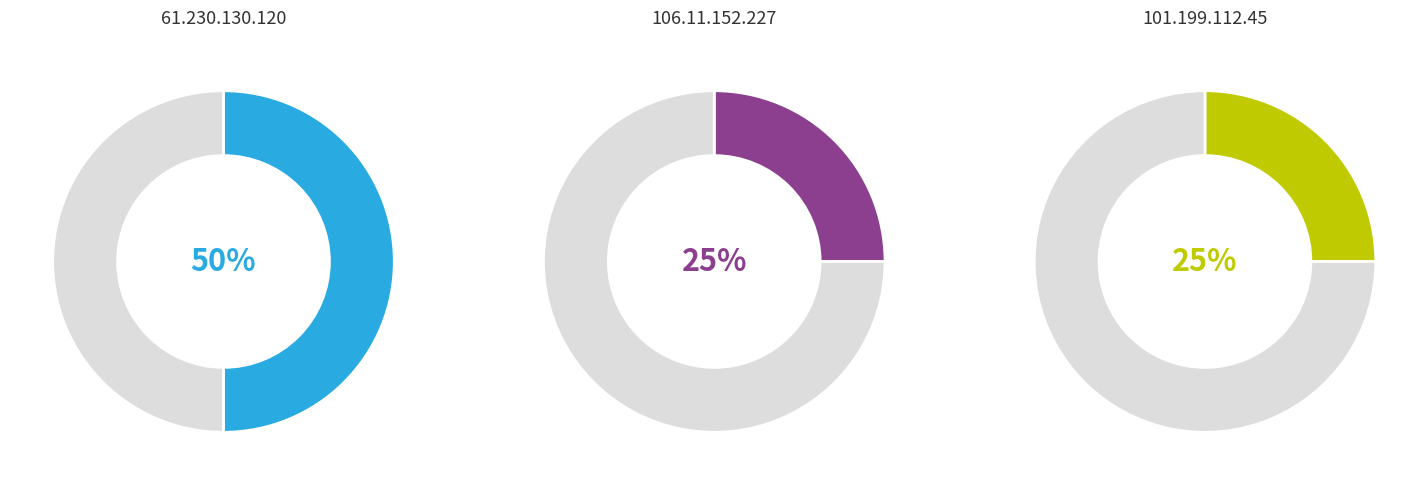

Count the number of slices in the pie.

3